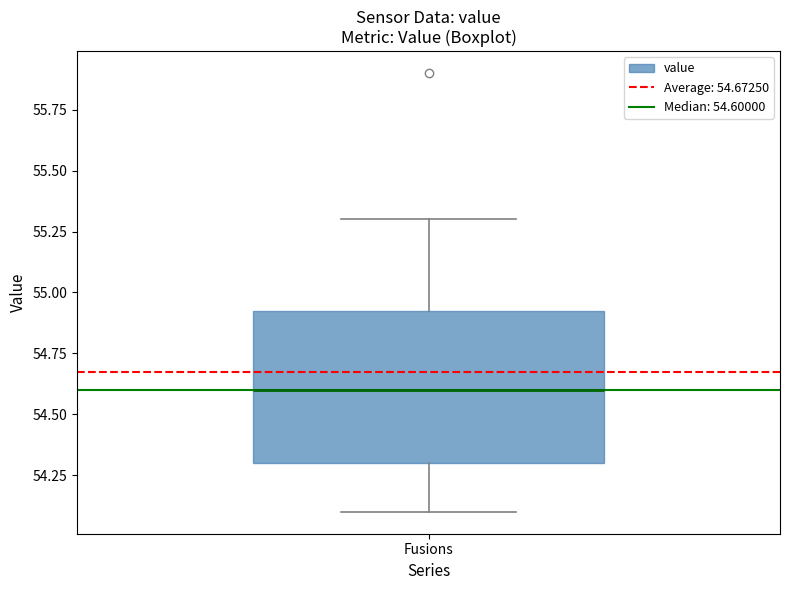

Where does the median line of the box for Fusions sit on the y-axis? The values are not printed on the chart, so give them approximately, as read against the axis.

54.60